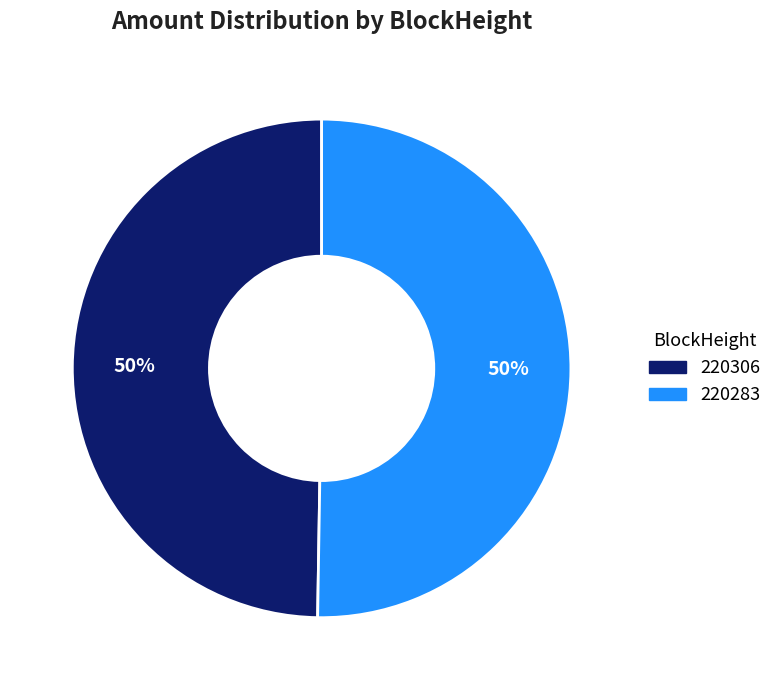

Approximately how many times larger is the value at 220283 compared to 220306?

1.0